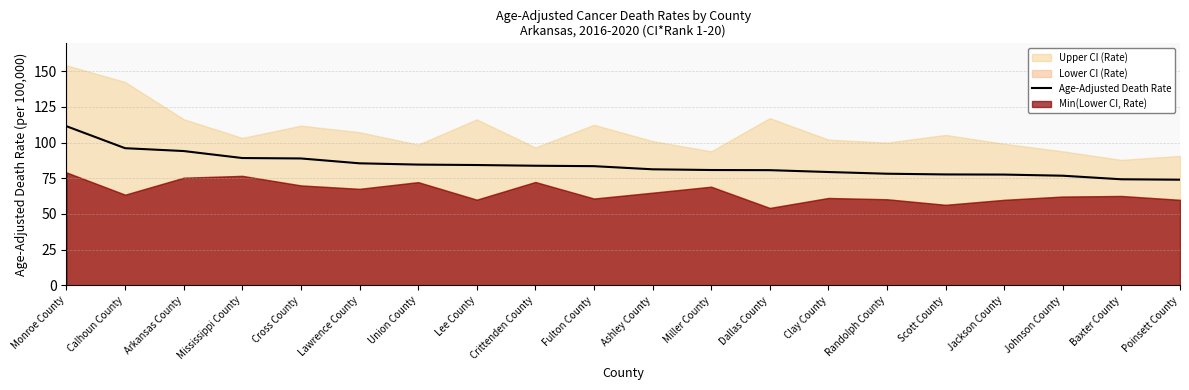

Reading left to right, what are all the values shown in this chart?

Monroe County=111.5	Calhoun County=96.1	Arkansas County=94.1	Mississippi County=89.2	Cross County=88.9	Lawrence County=85.5	Union County=84.6	Lee County=84.3	Crittenden County=83.8	Fulton County=83.5	Ashley County=81.3	Miller County=80.8	Dallas County=80.7	Clay County=79.4	Randolph County=78.2	Scott County=77.7	Jackson County=77.6	Johnson County=76.8	Baxter County=74.3	Poinsett County=74.0